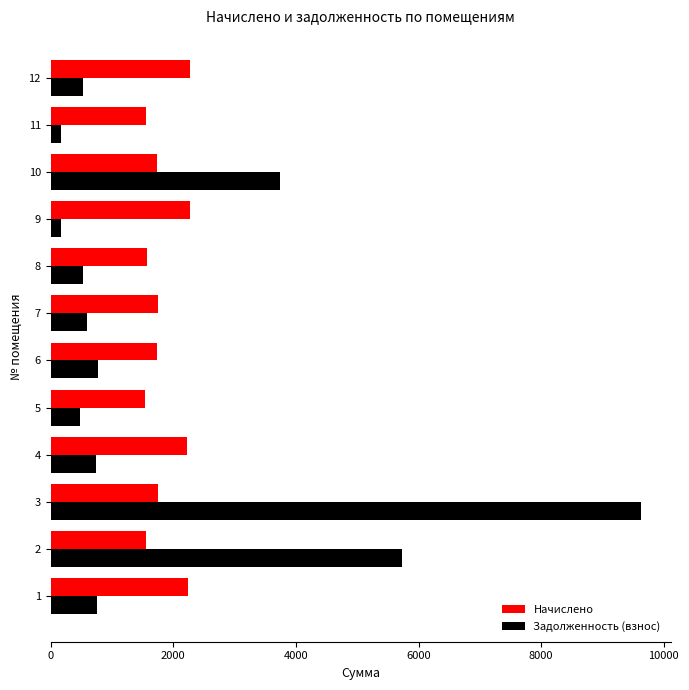

How many categories are shown in the chart?

12